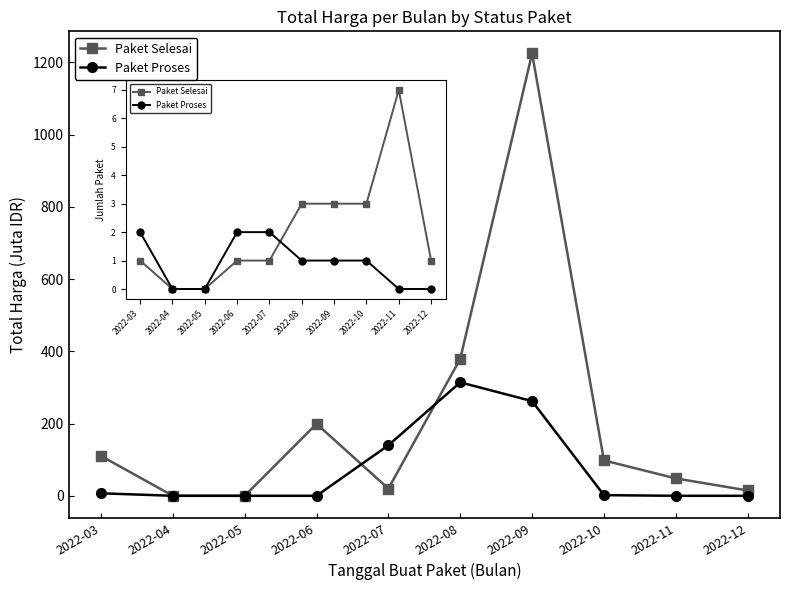

Is it true that Paket Selesai equals 48.1 at 2022-11?

True